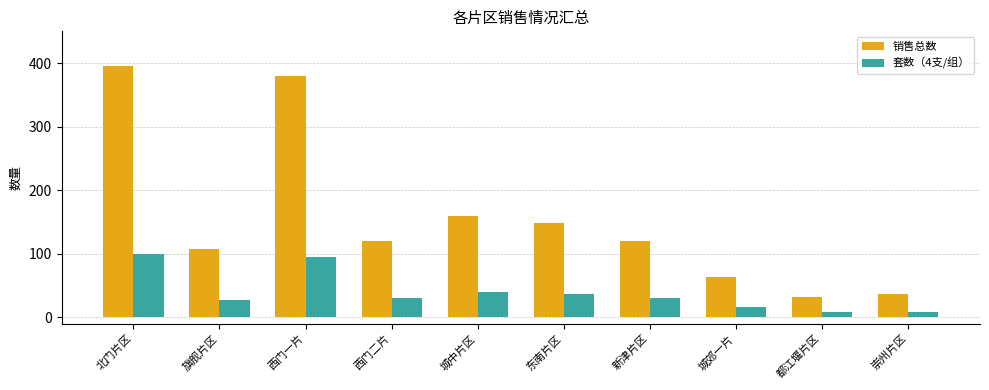

What is the difference between the highest and lowest values at 旗舰片区?

81